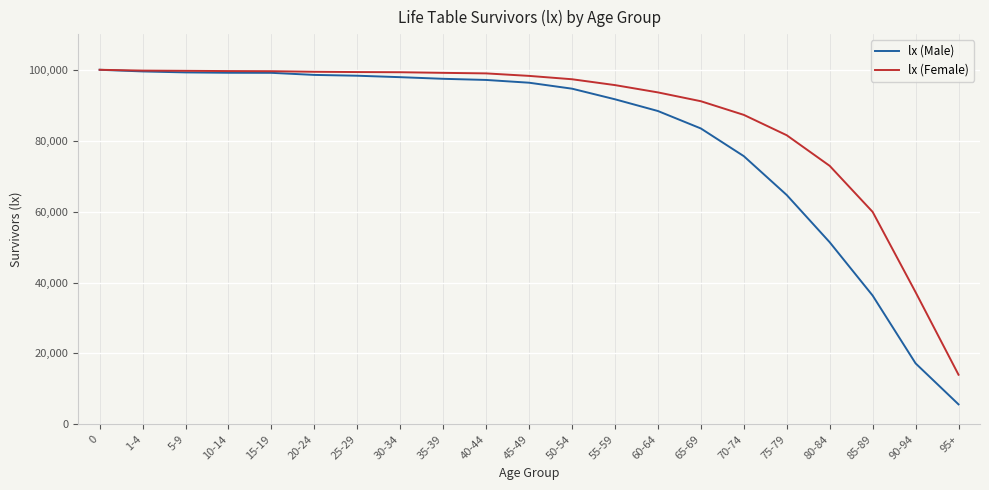

At which label is lx (Male) closest to 52814?

80-84